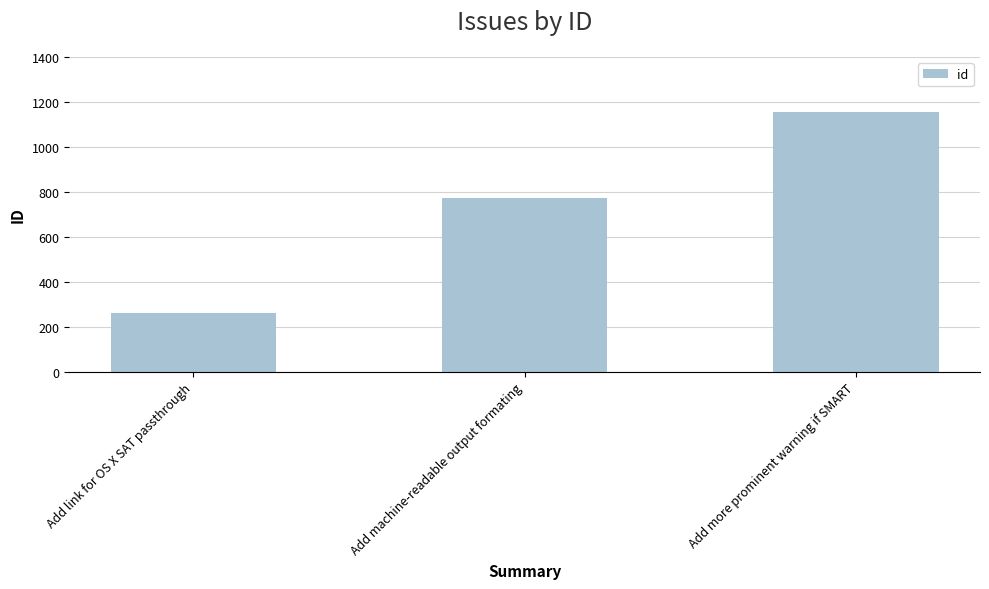

What is the value of the 1st bar from the left?

262